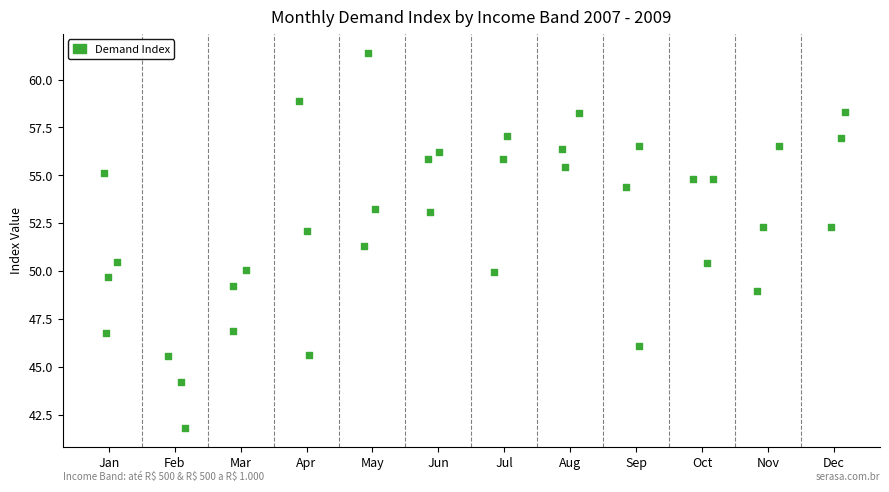

What is the range of Y values (max minus min)?

19.6